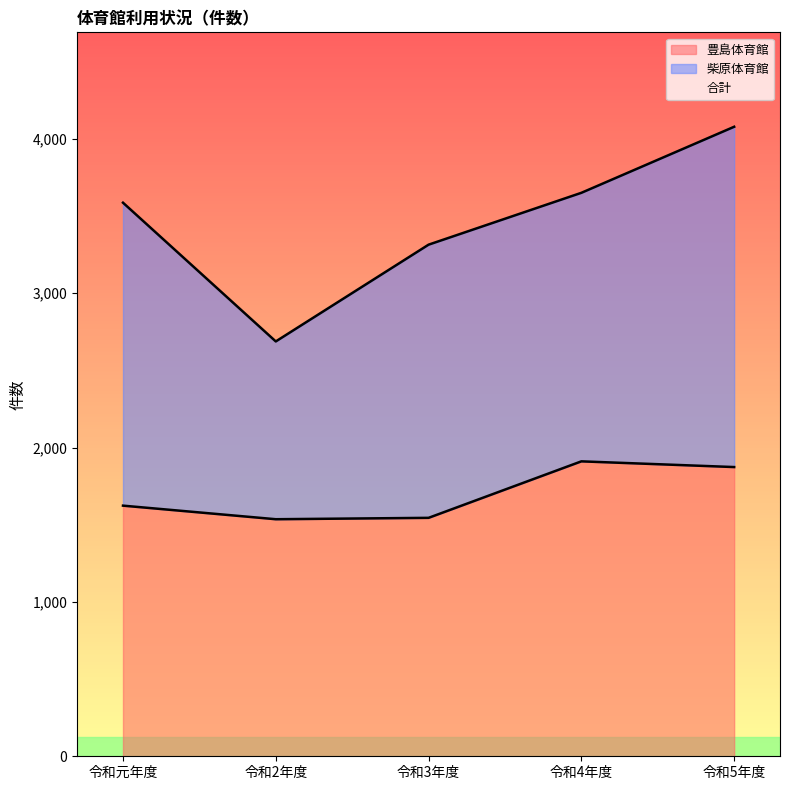

The value of 豊島体育館 at 令和元年度 is 700. True or false?

False